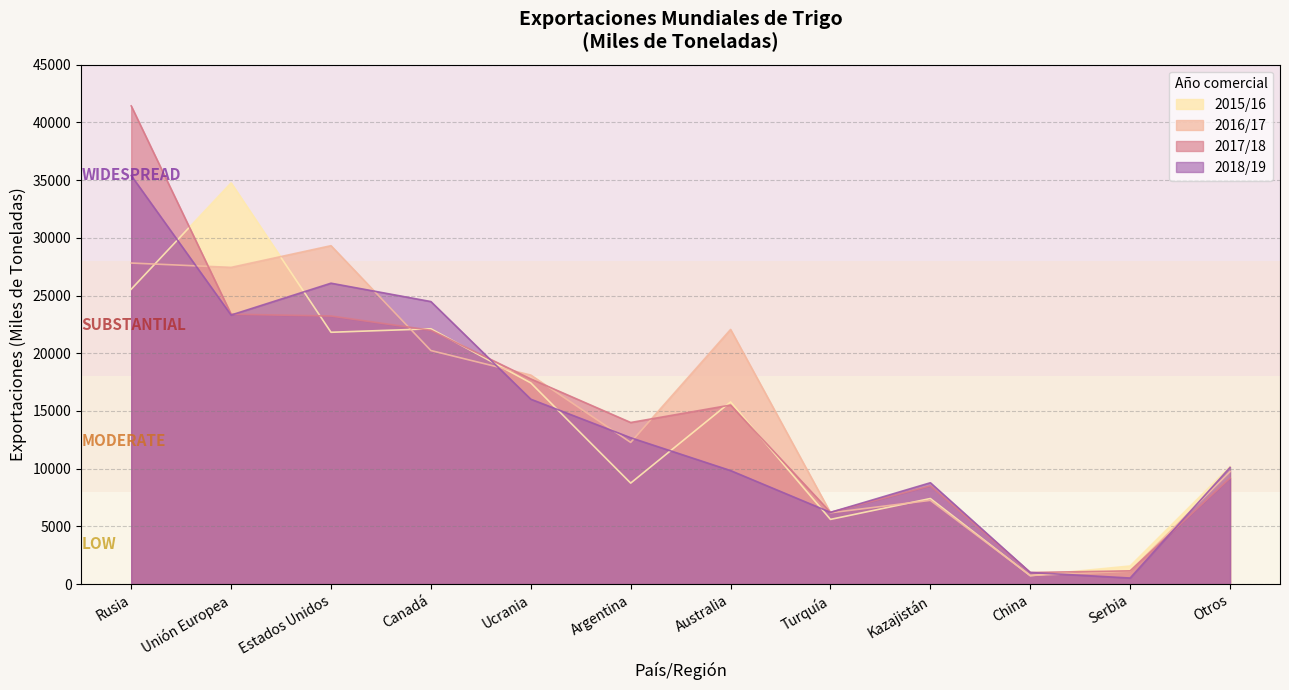

Read the 2017/18 value at Turquía.

6218